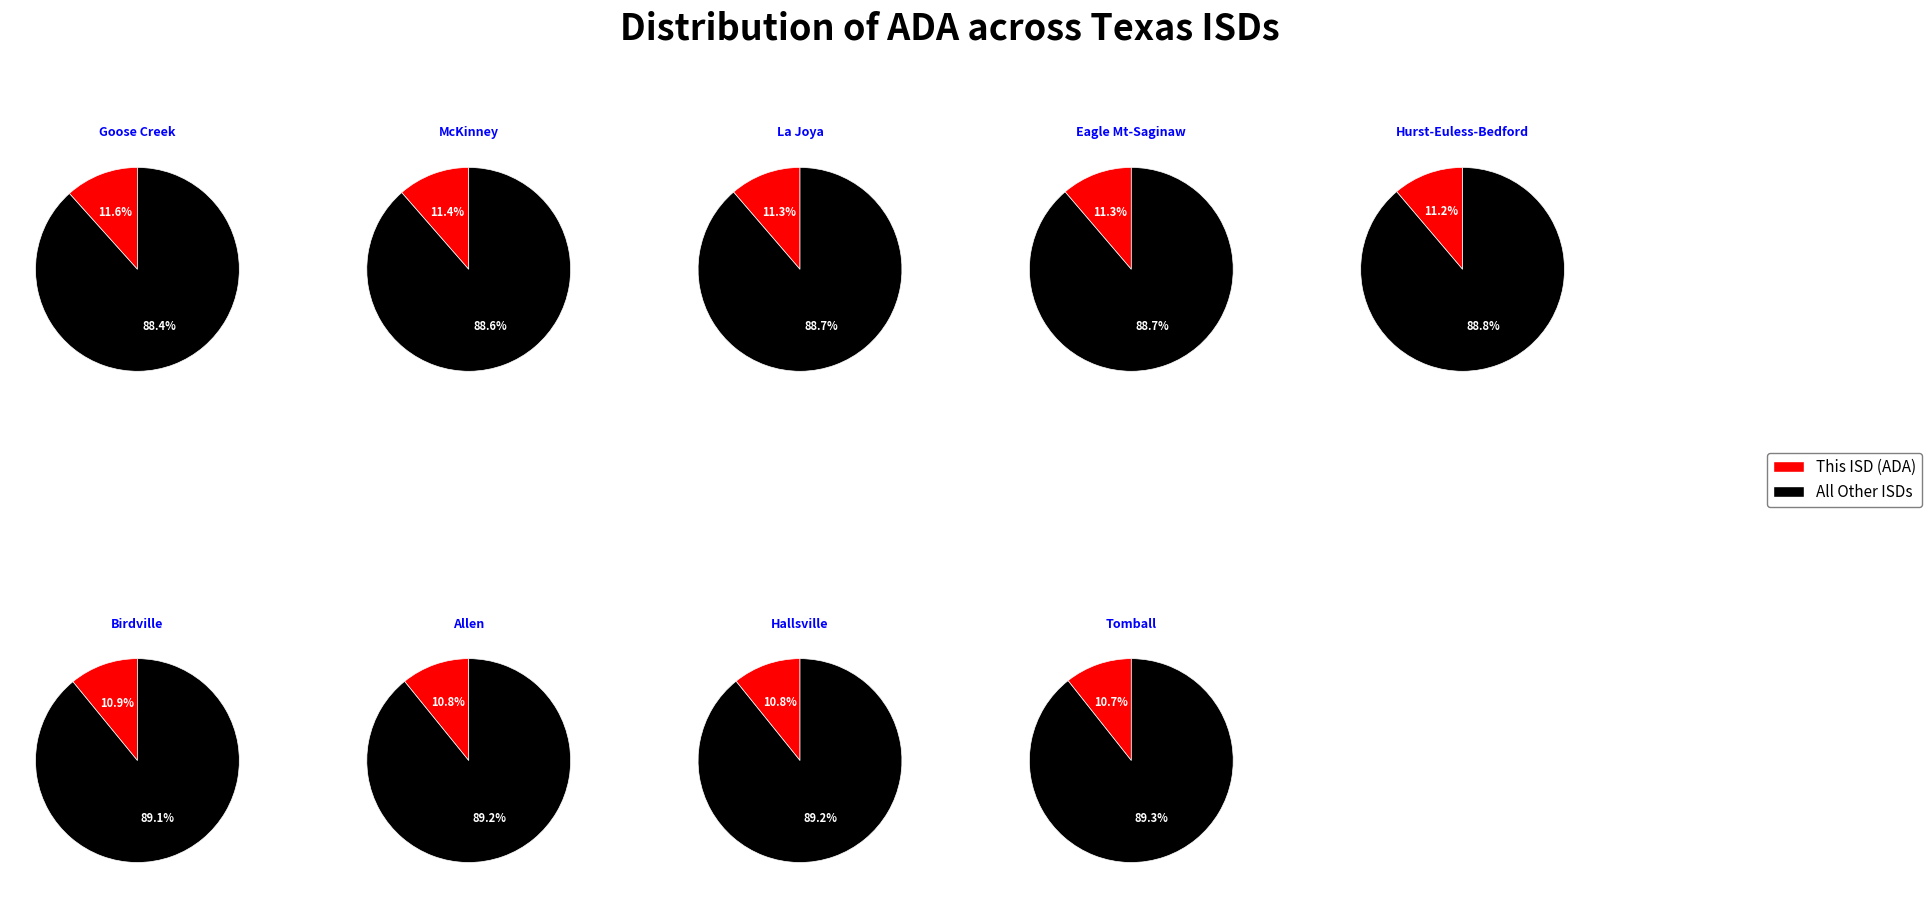

What is the largest slice in the pie chart?

Goose Creek CISD